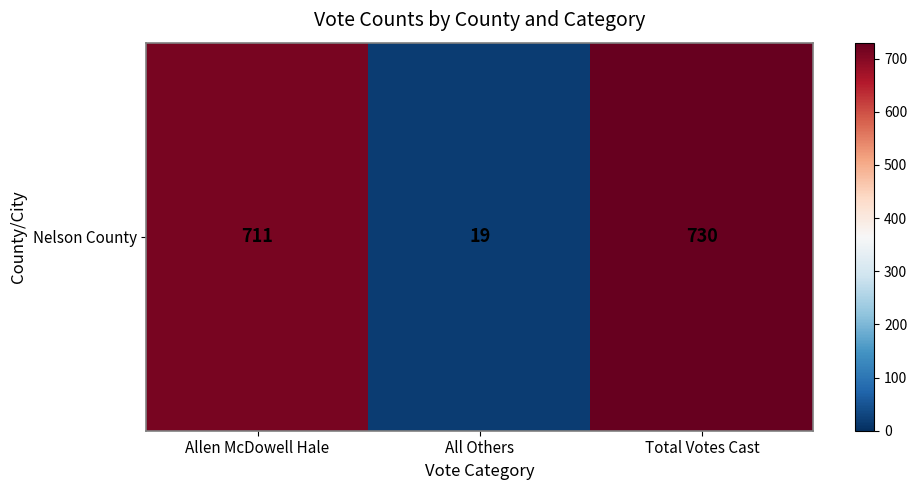

Rank the categories by value from highest to lowest.

Total Votes Cast, Allen McDowell Hale, All Others